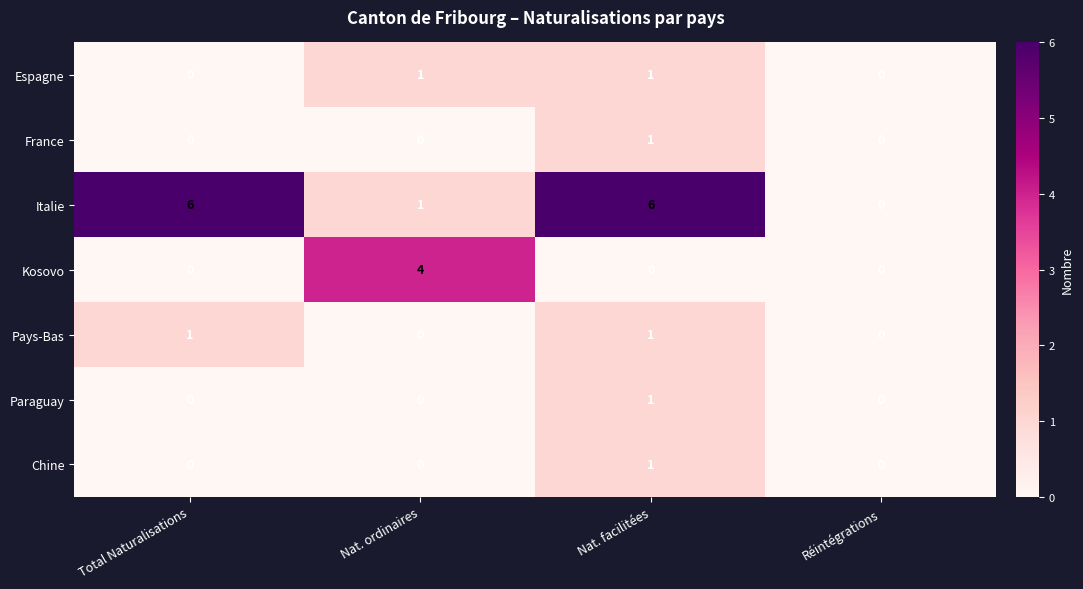

Which series has the widest spread of values?

Italie